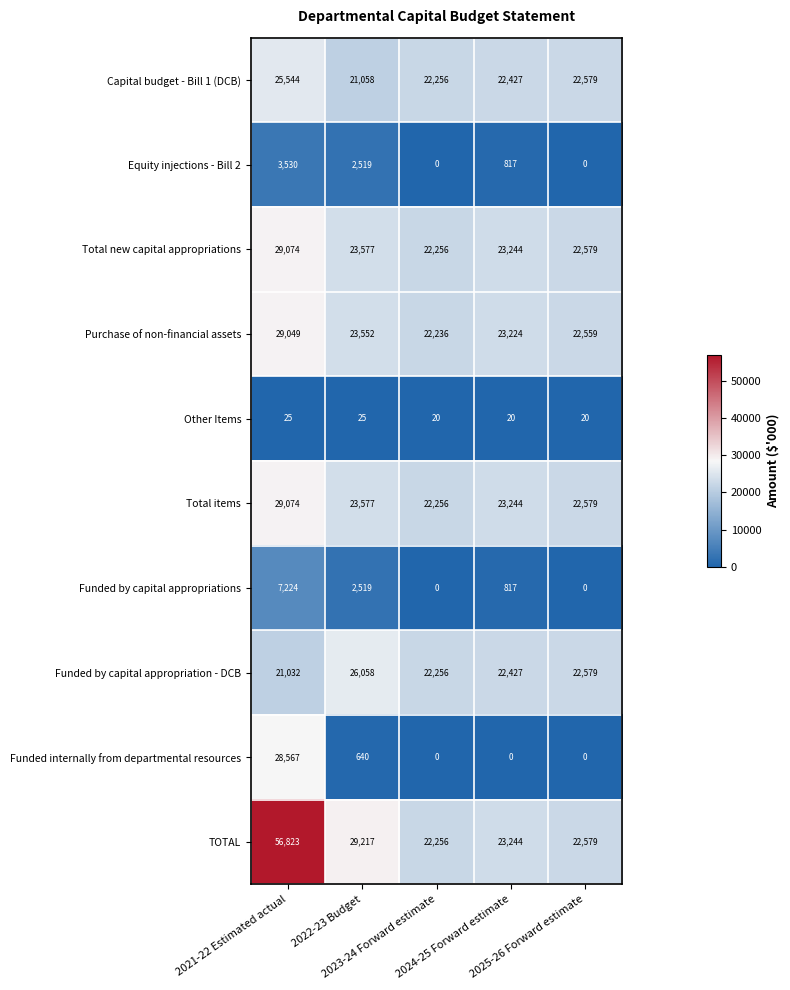

How many Equity injections - Bill 2 values are between 0 and 2519?

4